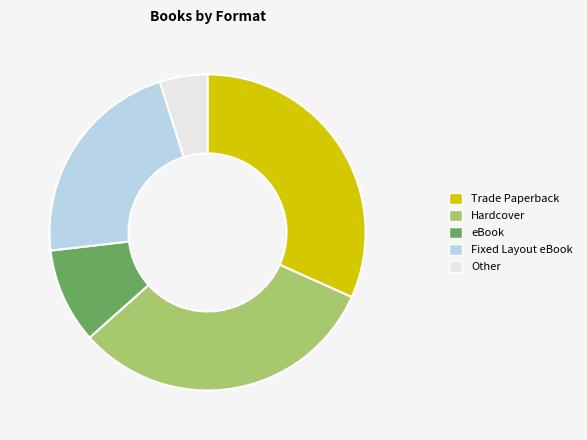

Do Fixed Layout eBook and Trade Paperback together represent more than half of the pie?

Yes